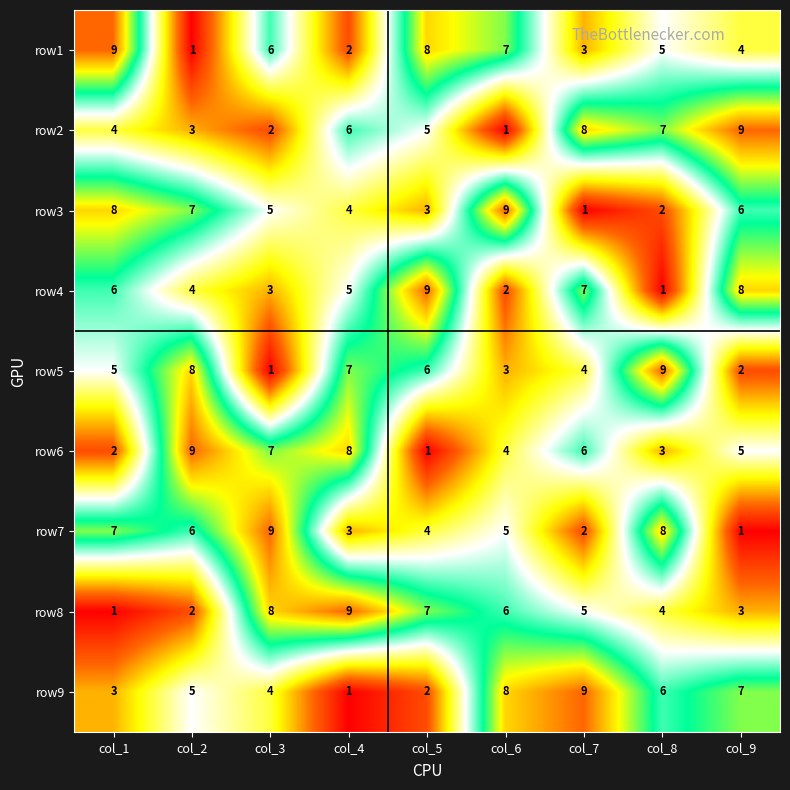

What is the difference between the maximum and minimum values in the row4 series?

8